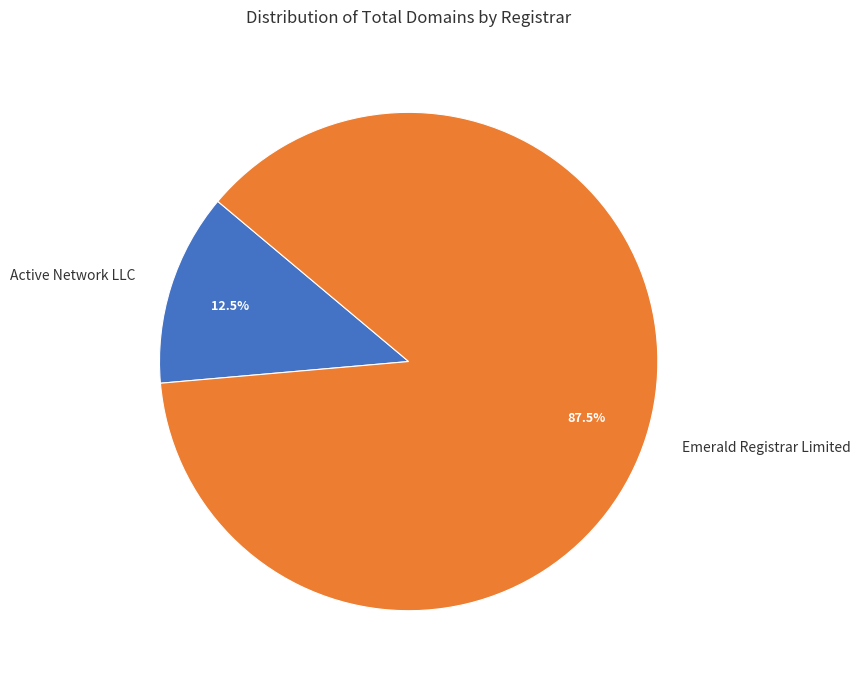

To the nearest percent, what is the combined percentage of Active Network LLC and Emerald Registrar Limited?

100%